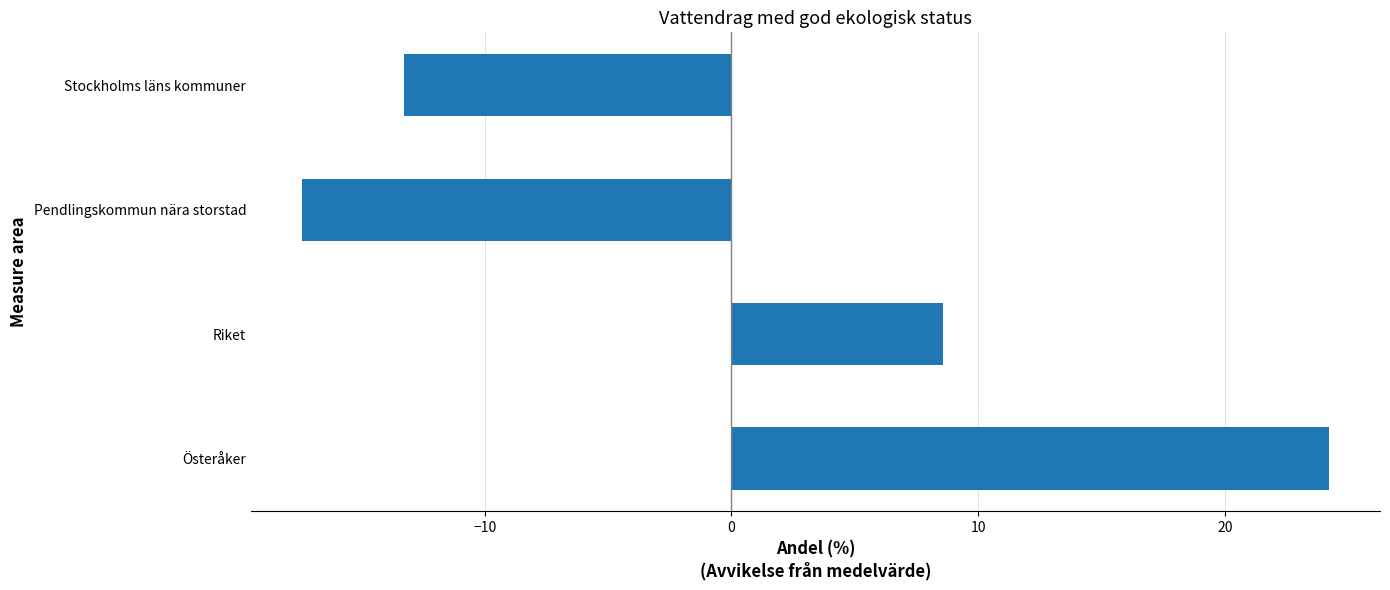

The value at Österåker is 24.2. True or false?

True